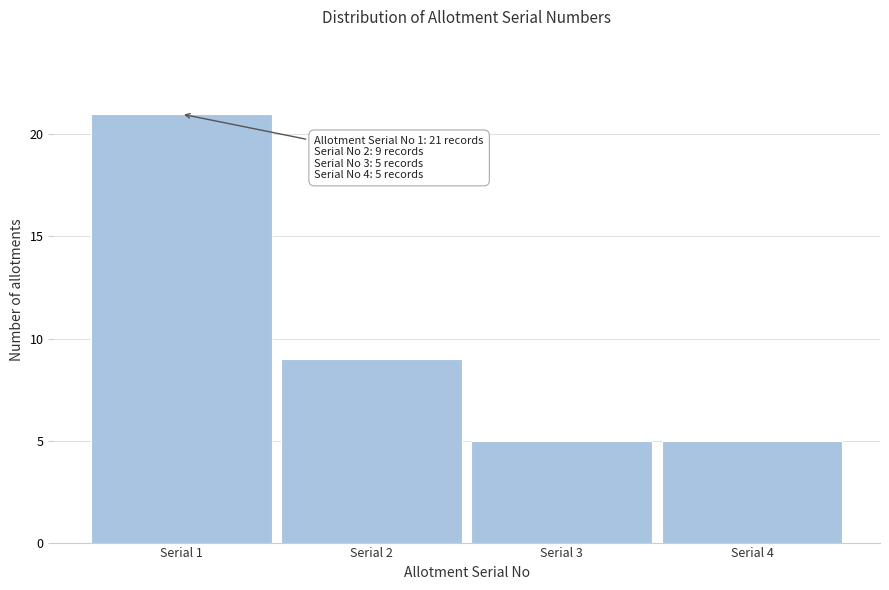

Reading right to left, extract all data points from this chart.

5	5	9	21